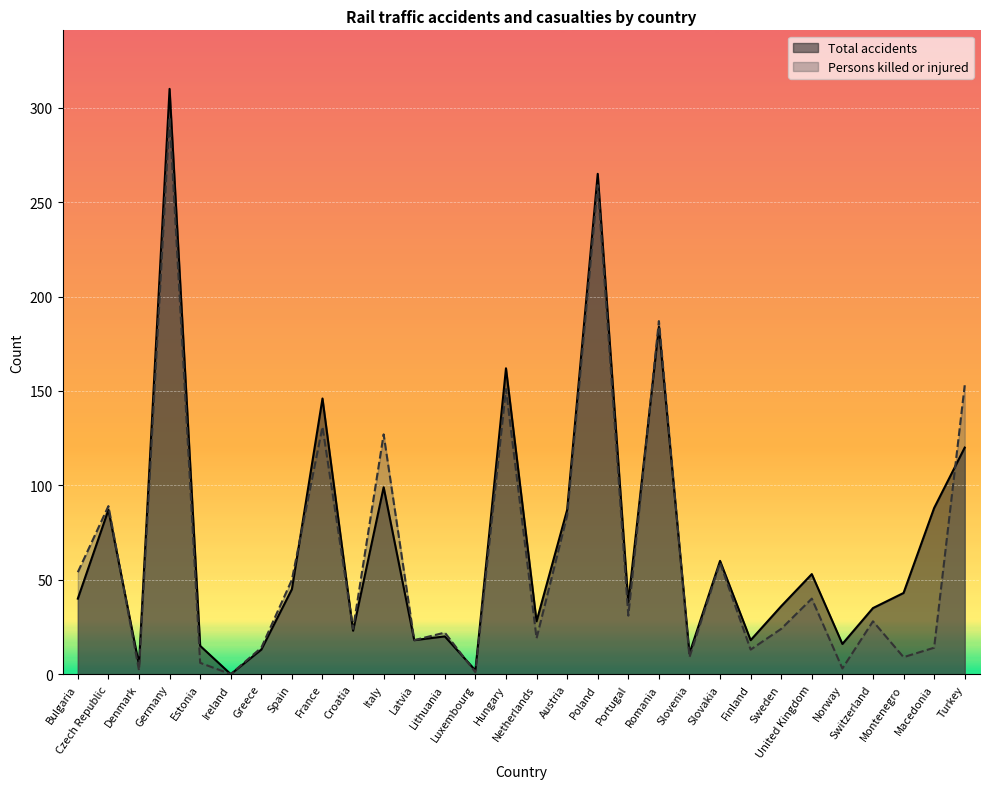

How many values in the Persons killed or injured series are below 28?

15